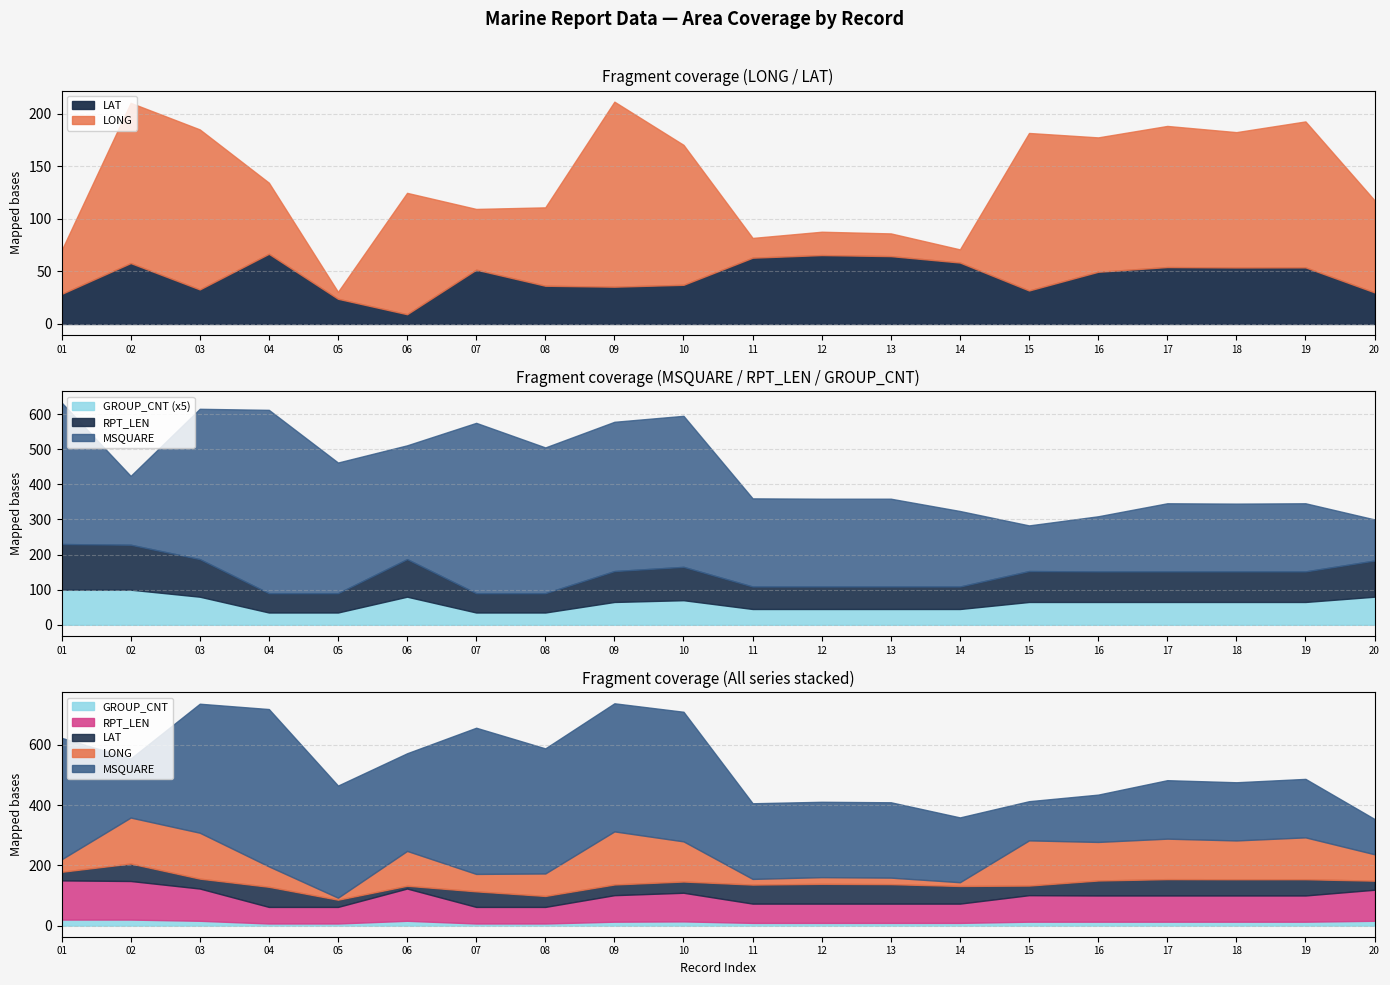

How many interior local valleys does the LAT series have?

5